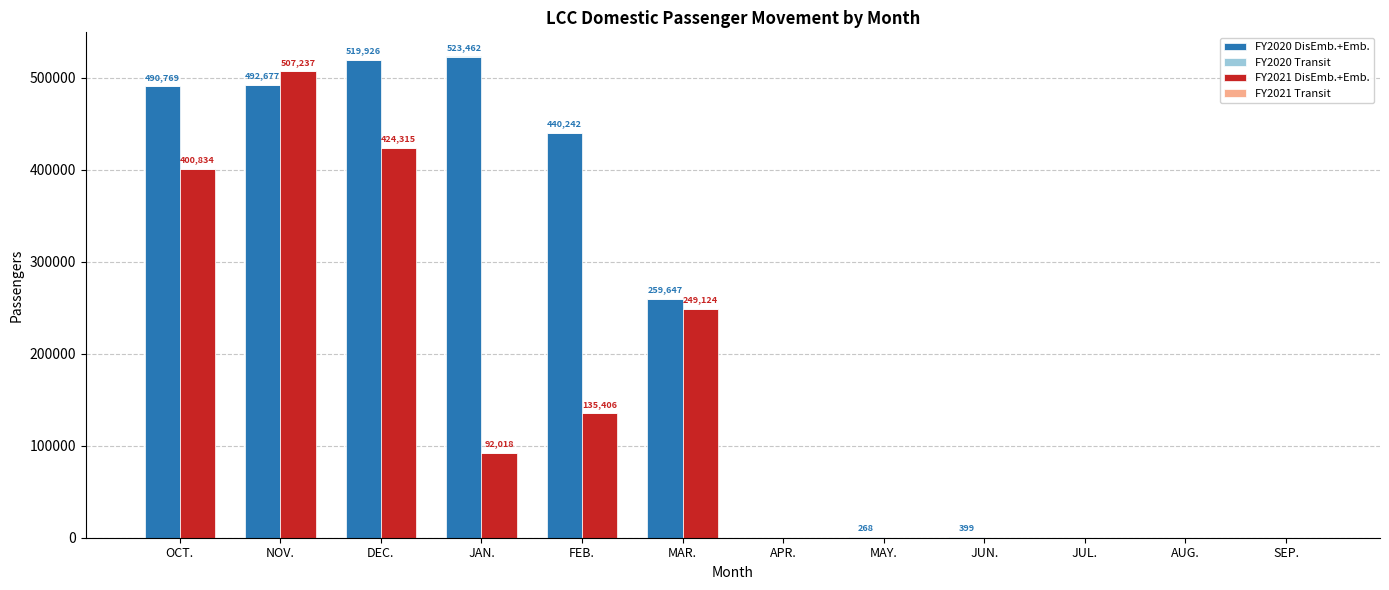

Is it true that FY2021 DisEmb.+Emb. equals 400834 at OCT.?

True